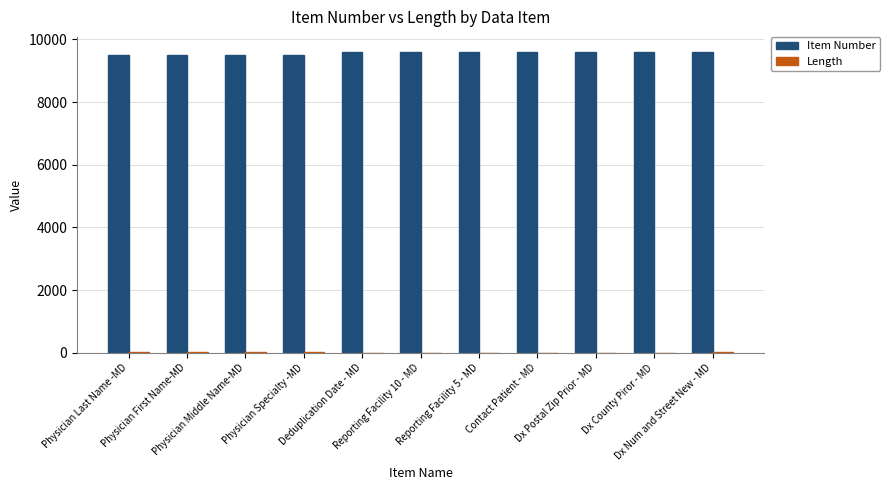

What is the greatest value displayed?

9601